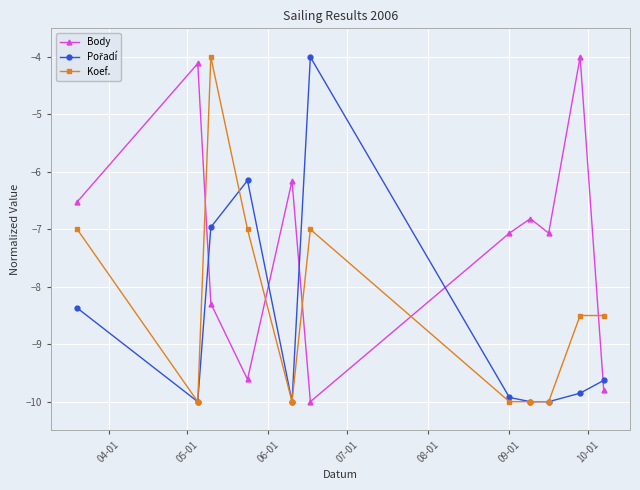

Is this an area chart (filled region under the line)?

No